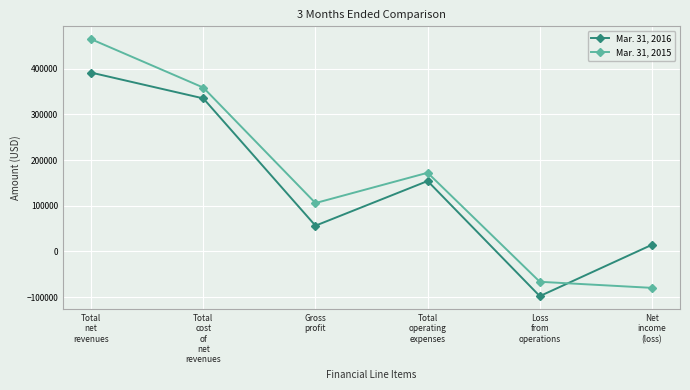

Which series changed the most between Loss
from
operations and Net
income
(loss)?

Mar. 31, 2016